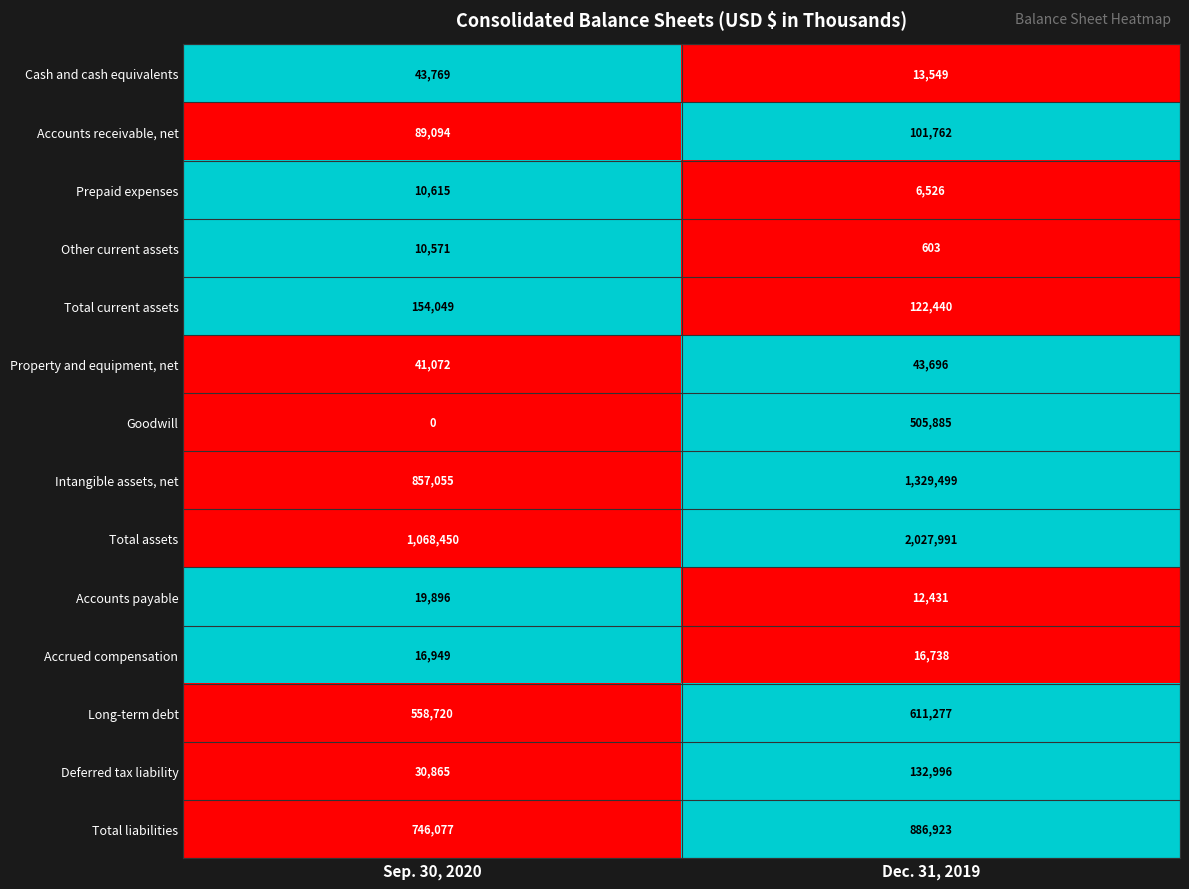

Which series has the largest total across all categories?

Total assets